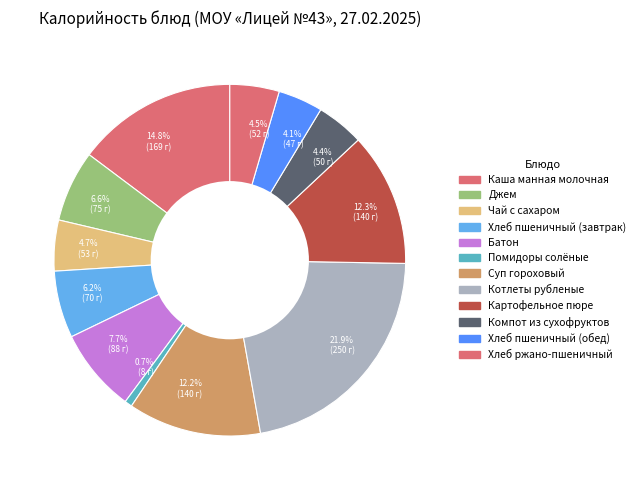

What is the smallest slice in the pie chart?

Помидоры солёные